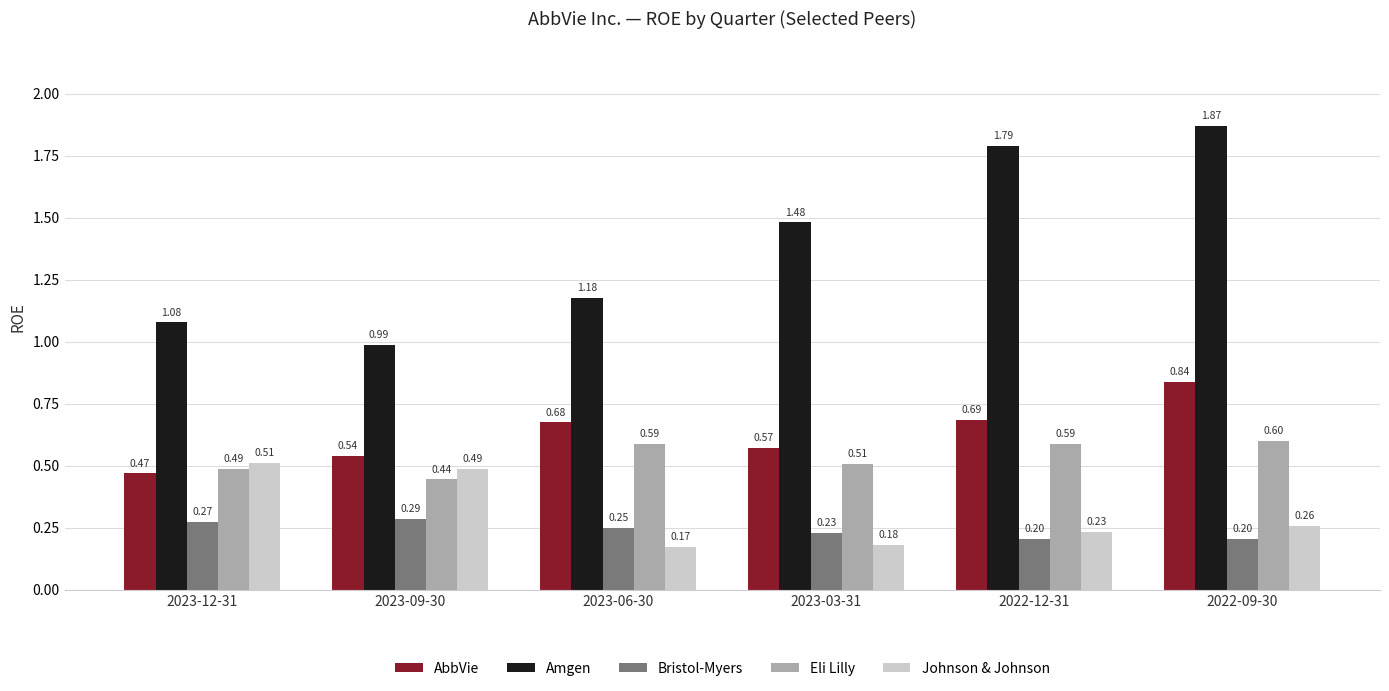

Count the Bristol-Myers values in the range 0 to 1.

6